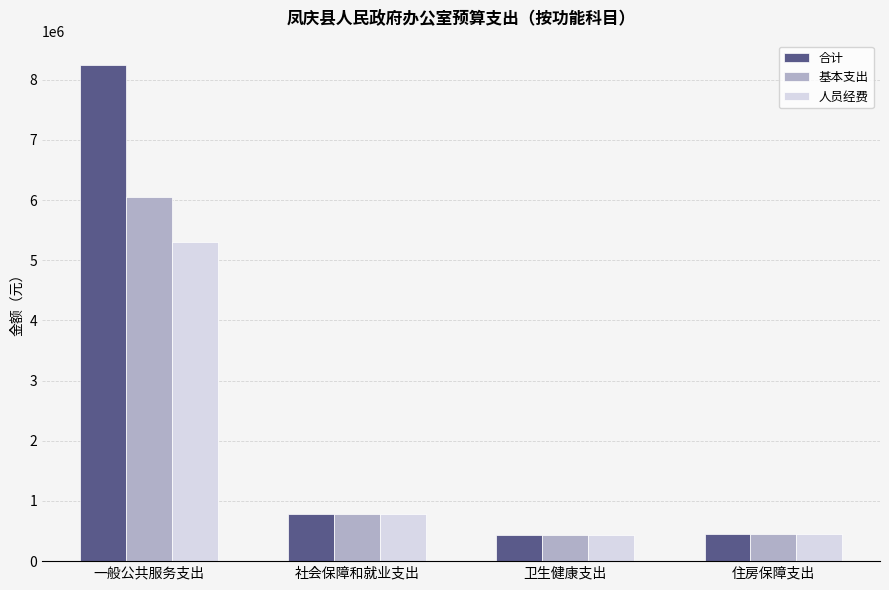

The value of 基本支出 at 住房保障支出 is 447490.0. True or false?

True